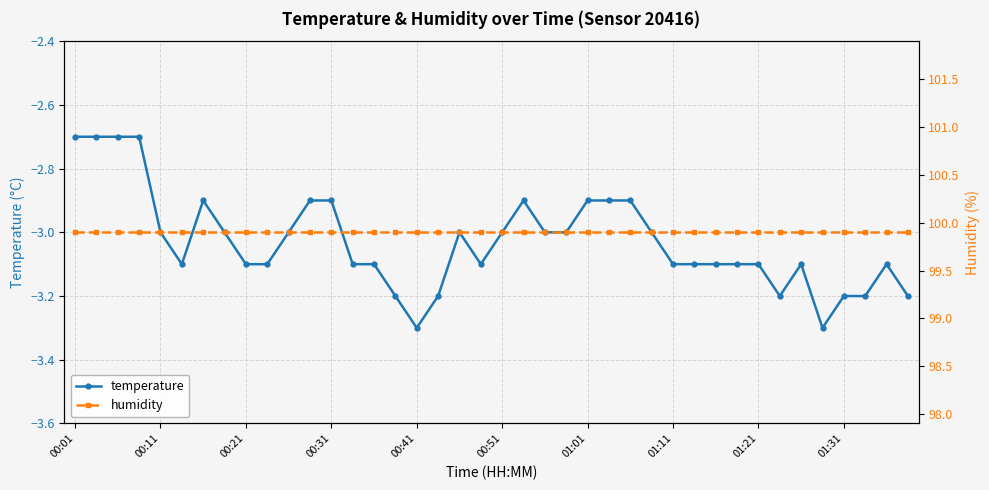

What is the sum of all temperature values?

-121.2